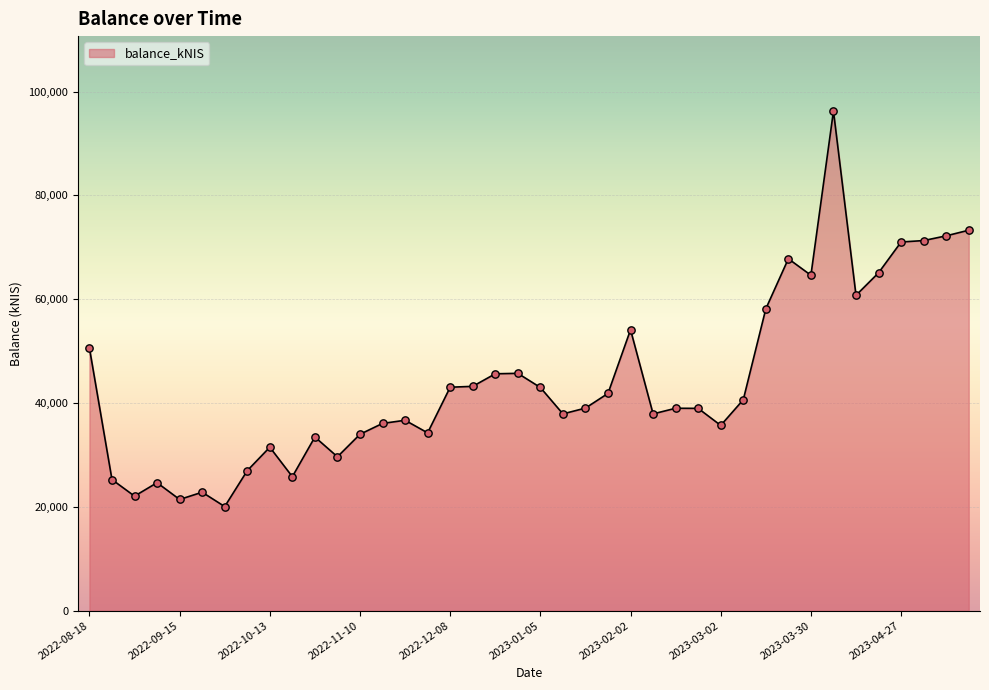

What is the difference between the maximum and minimum values?

76181.2